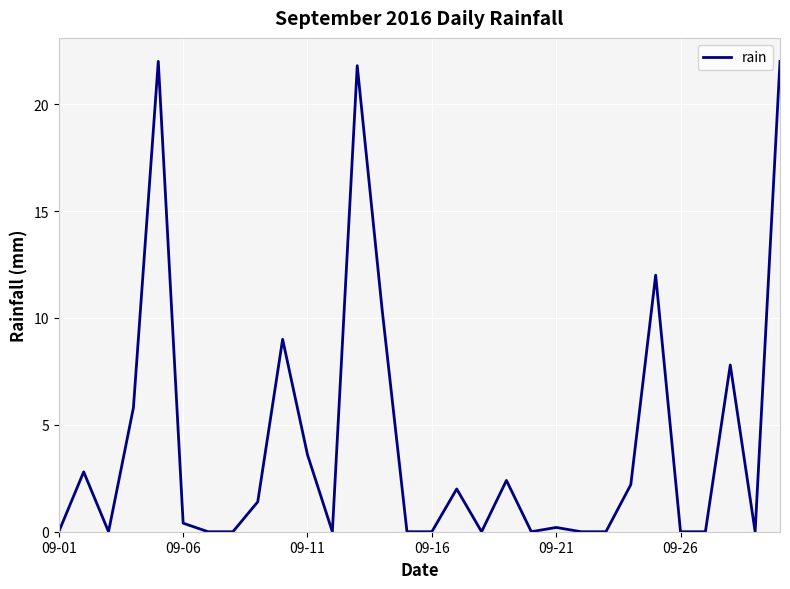

What is the greatest value displayed?

22.0